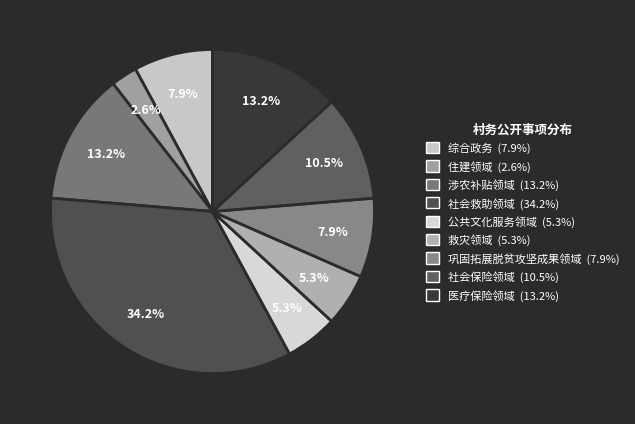

Combined, do 公共文化服务领域 and 医疗保险领域 account for over 50%?

No